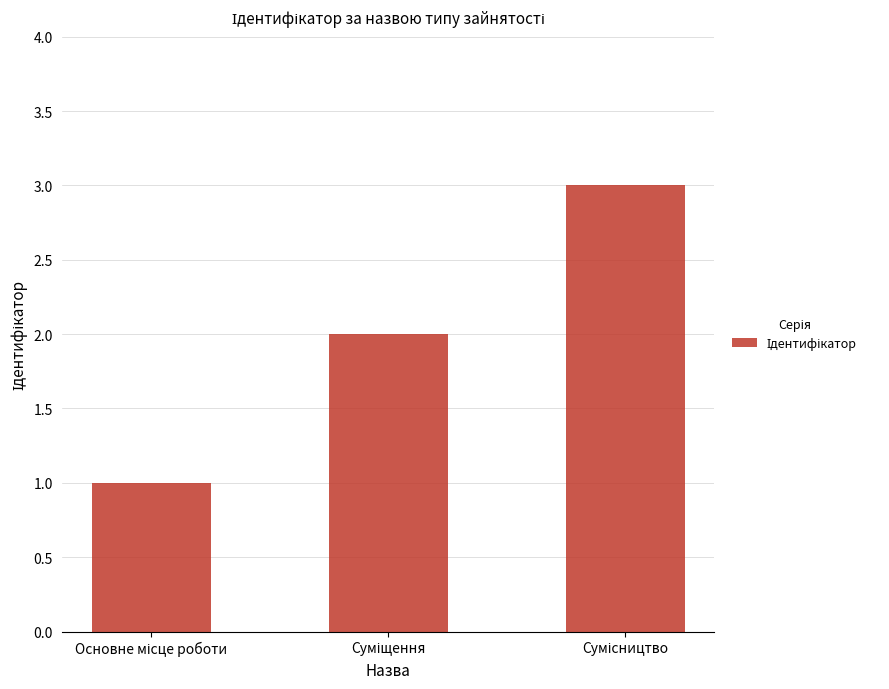

What is the sum of all values?

6